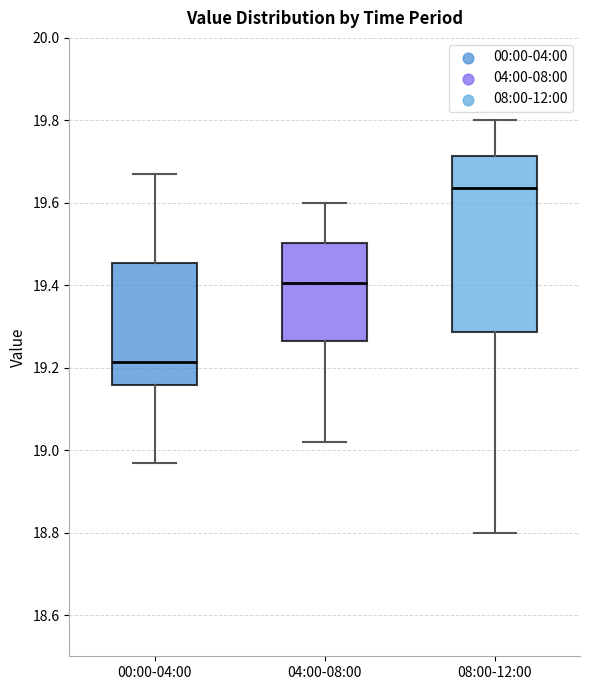

Where is the lower edge of the box for 00:00-04:00 on the y-axis? The values are not printed on the chart, so give them approximately, as read against the axis.

19.16